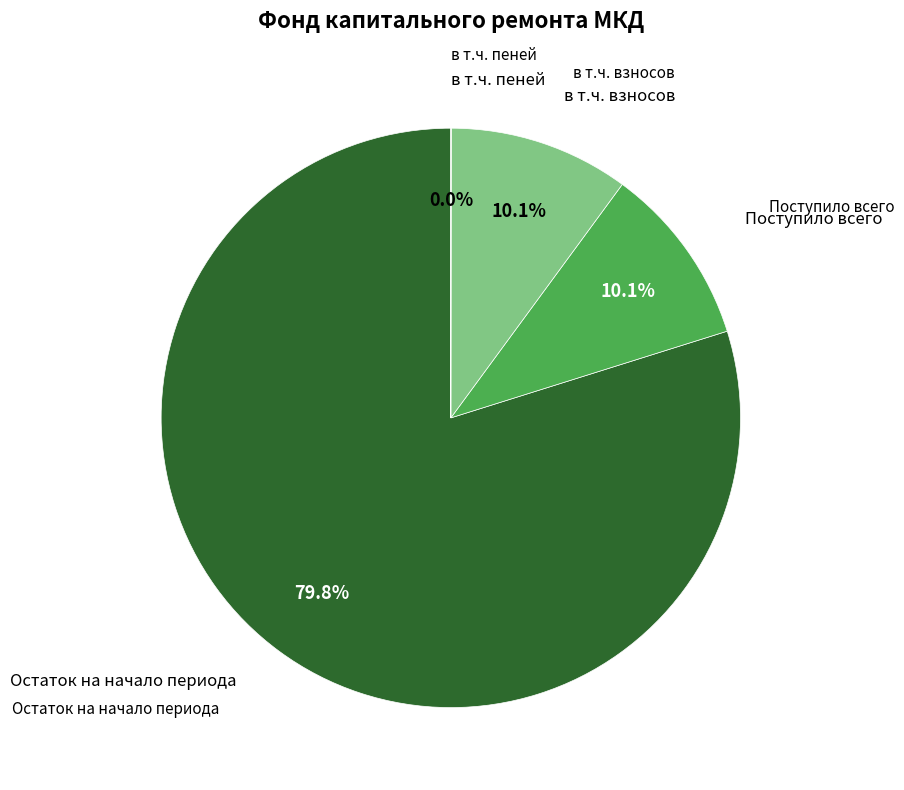

Is there a majority slice in this chart?

Yes